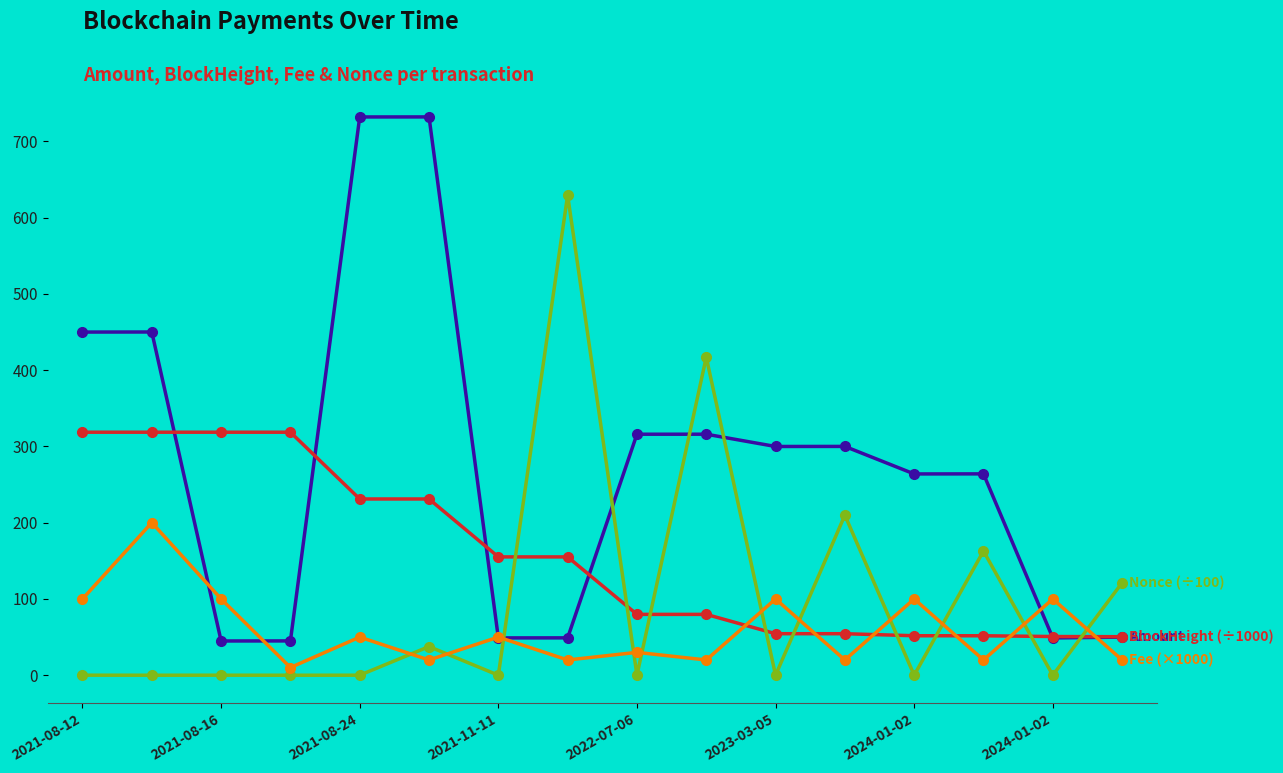

What is the maximum value shown in the chart?

732.0